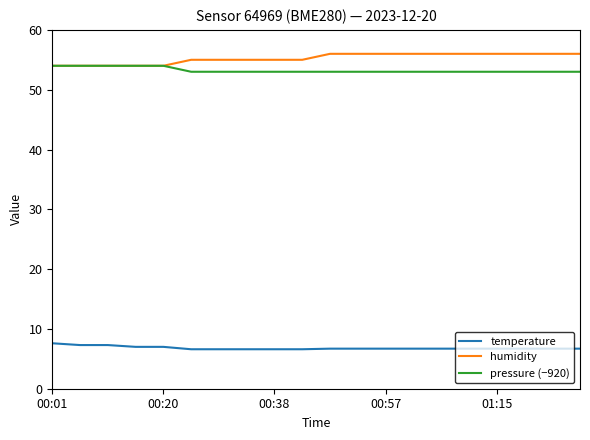

True or false: temperature and pressure (−920) cross at least once.

False